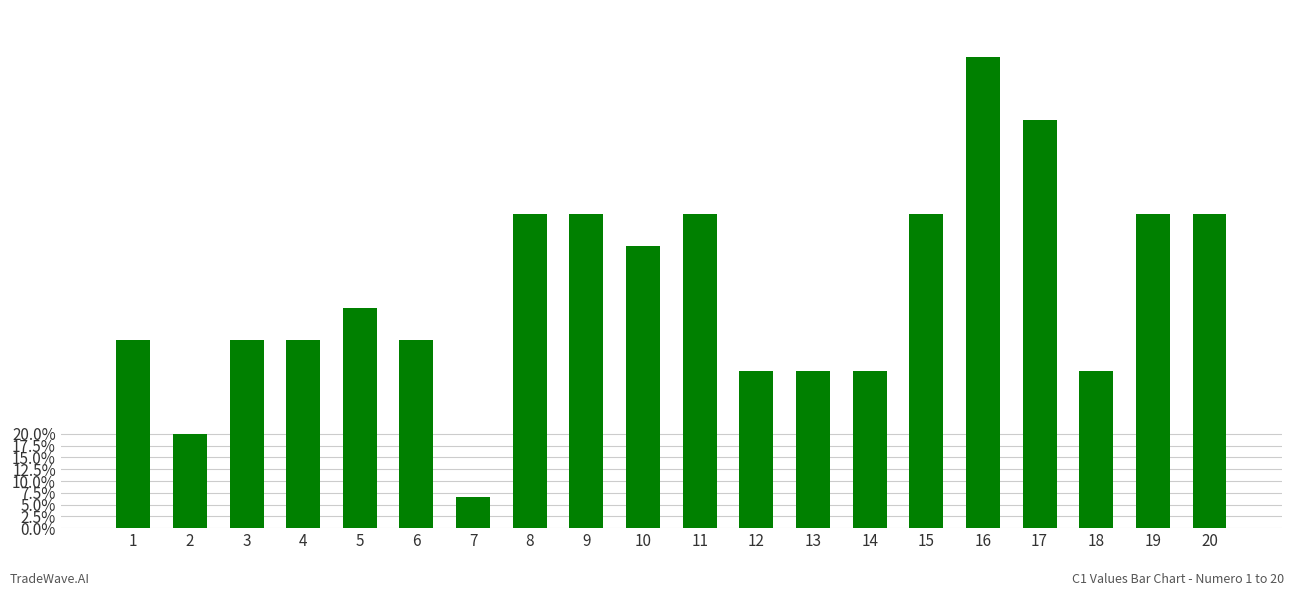

Rank the categories by value from lowest to highest.

7, 2, 12, 13, 14, 18, 1, 3, 4, 6, 5, 10, 8, 9, 11, 15, 19, 20, 17, 16